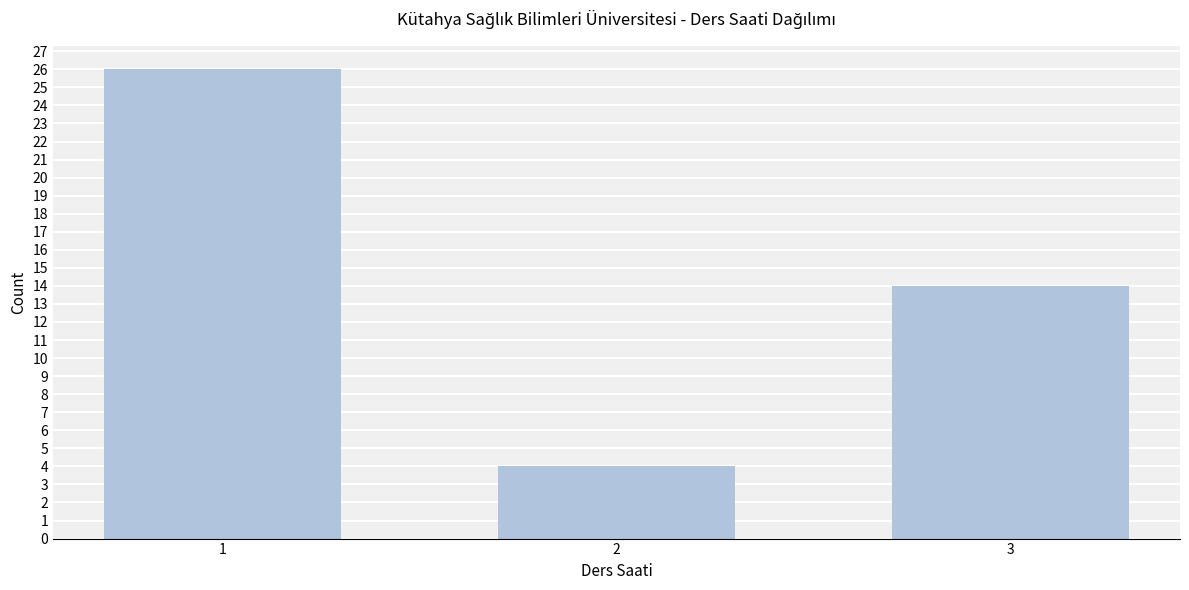

Reading right to left, what are all the values shown in this chart?

14	4	26